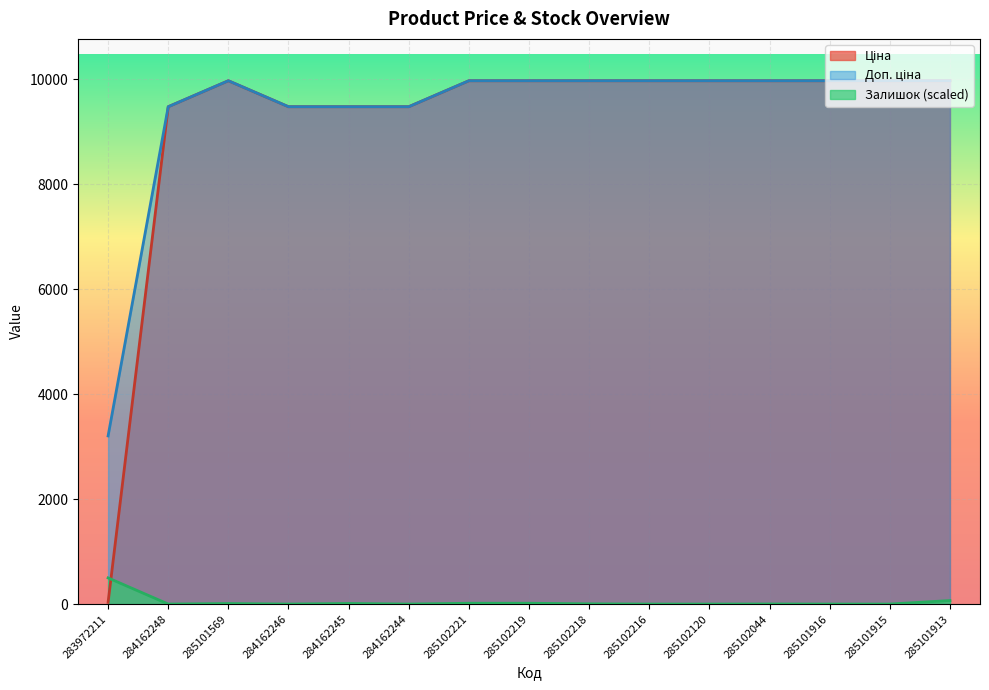

Which label corresponds to the largest value in the chart?

285101569